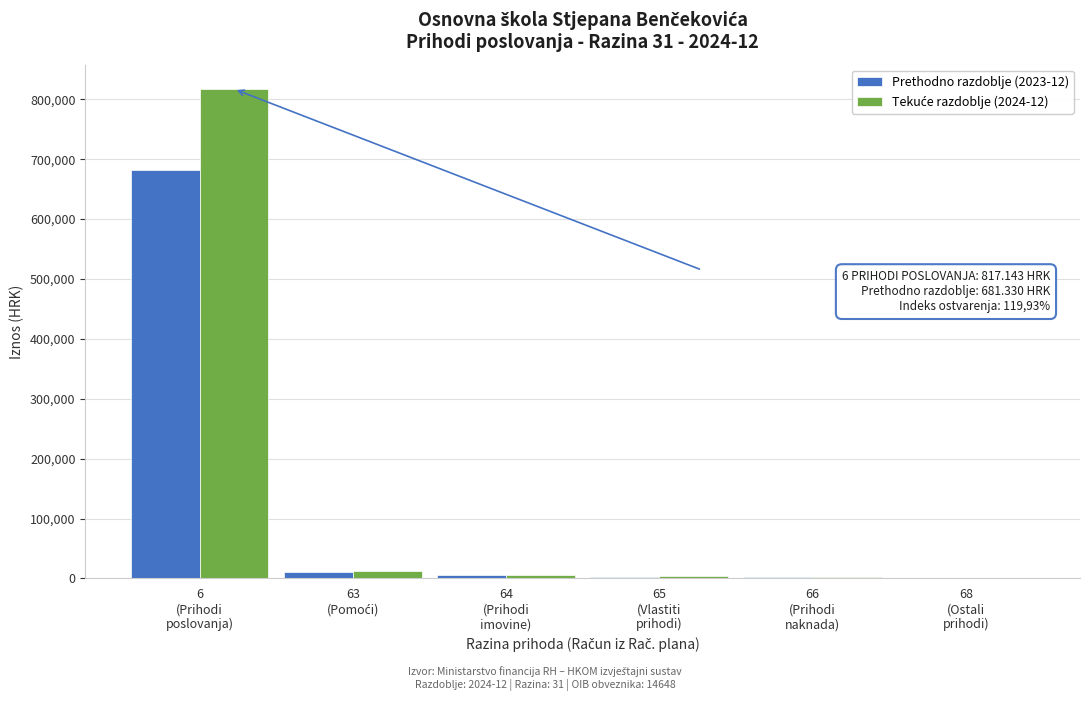

What is the highest value of the Prethodno razdoblje (2023-12) series?

681330.3